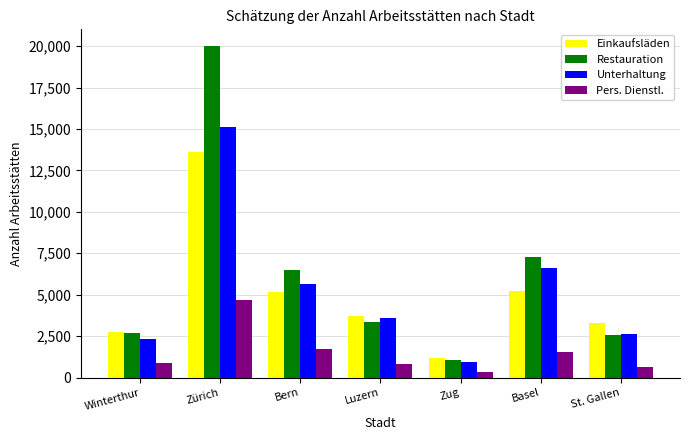

What is the average value of the Pers. Dienstl. series?

1516